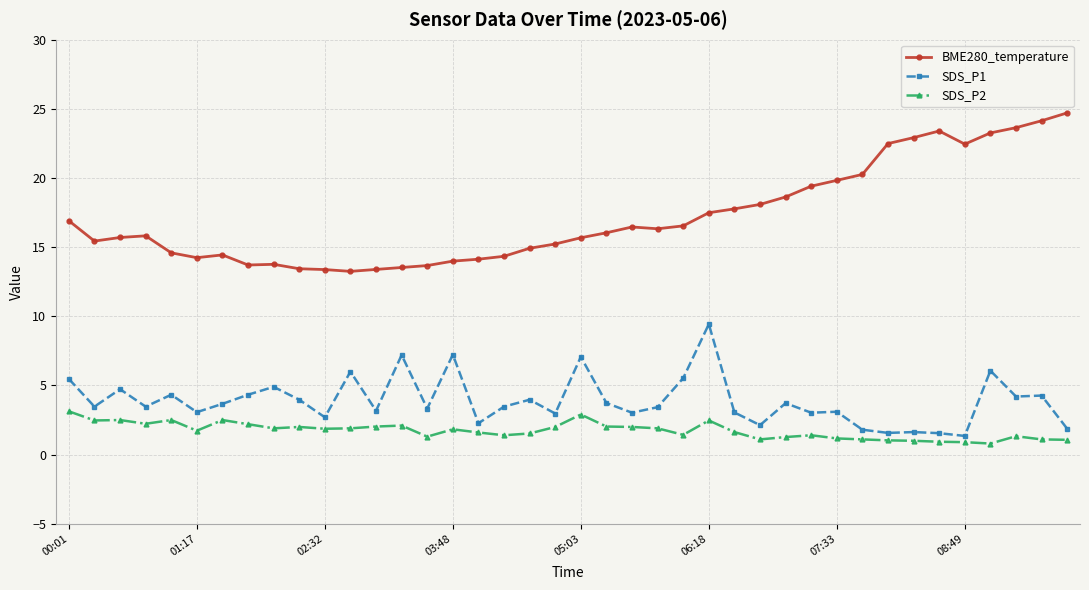

What is the greatest value displayed?

24.7